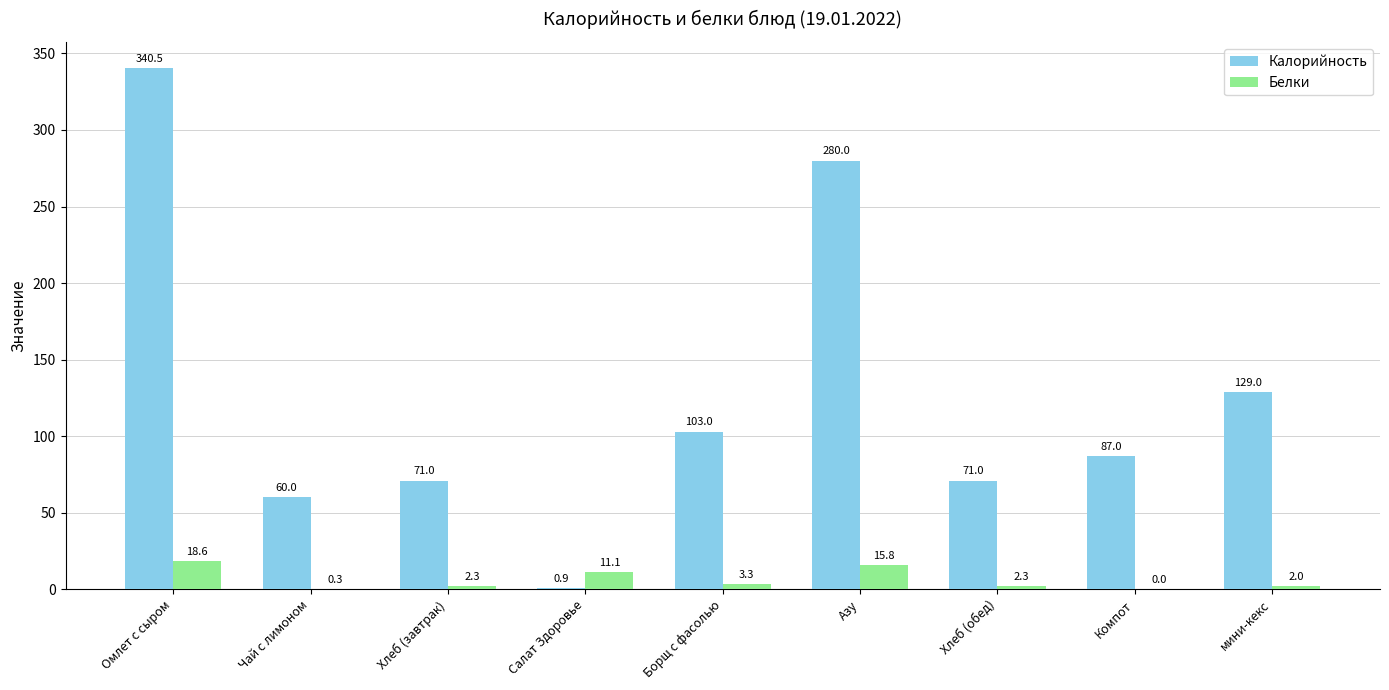

Where is Белки nearest to the value 9?

Салат Здоровье